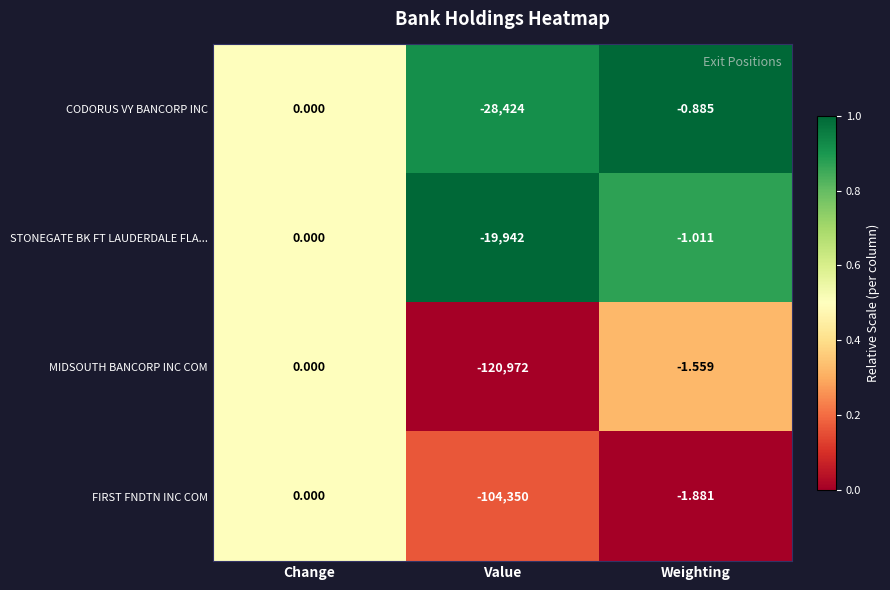

Which series has the largest total across all categories?

STONEGATE BK FT LAUDERDALE FLA...